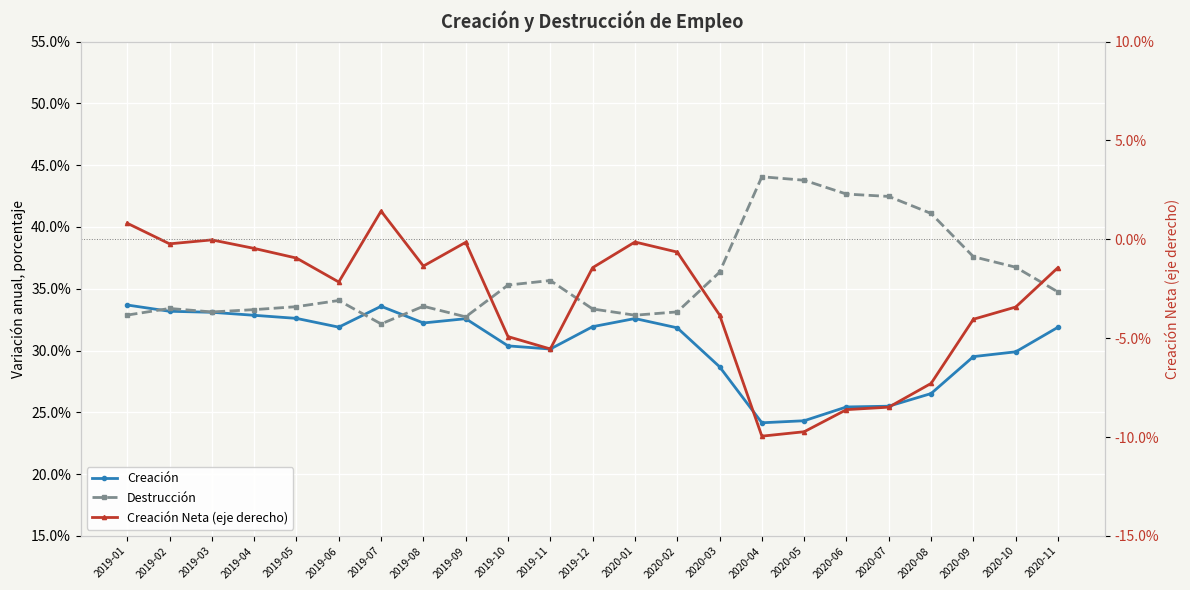

What is the difference between the maximum and minimum values in the Creación Neta (eje derecho) series?

0.1